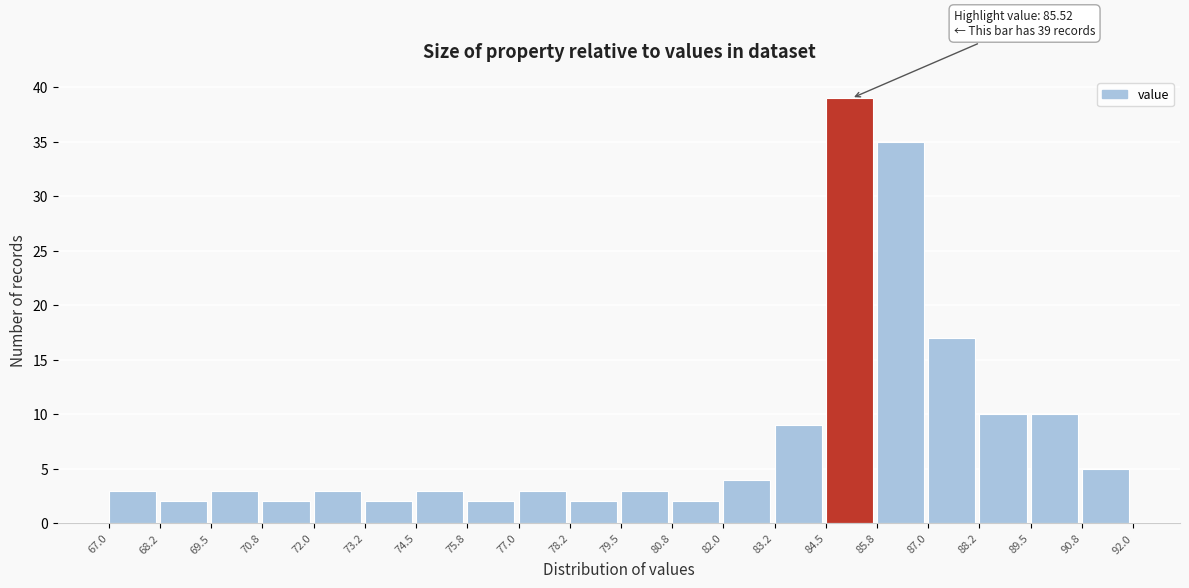

Which range on the x-axis has the tallest bar?

84.5 to 85.8